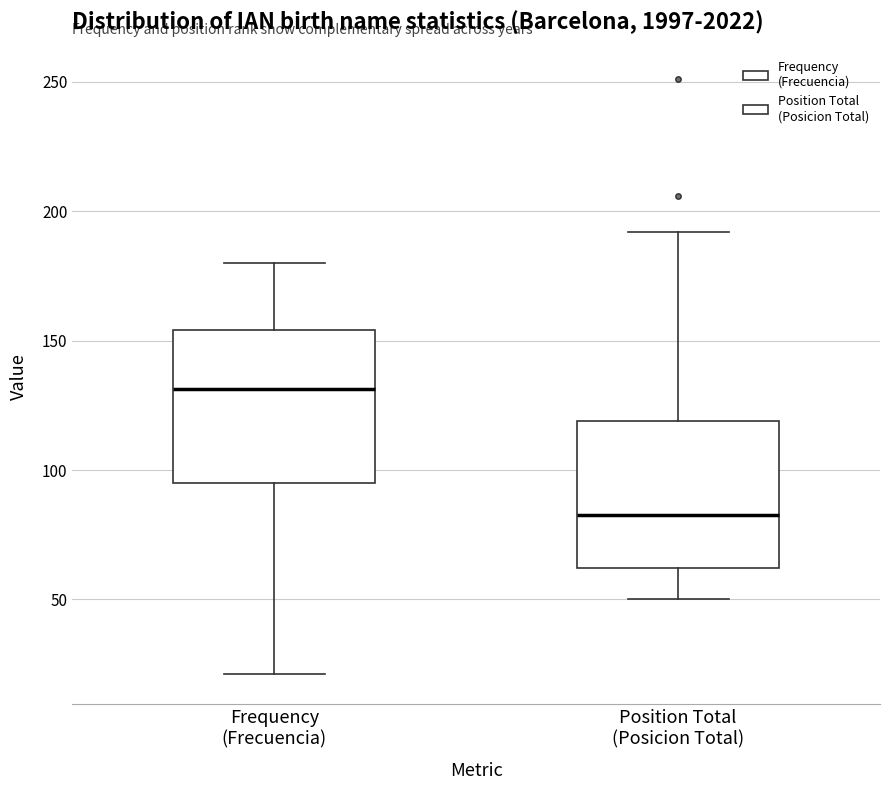

Reading left to right, read every box against the y-axis: the position of its median line, the range the box covers, and the ends of its whiskers. The values are not printed on the chart, so give them approximately, as read against the axis.

Frequency (Frecuencia): median 130, box 95 to 155, whiskers 20 to 180
Position Total (Posicion Total): median 85, box 60 to 120, whiskers 50 to 190